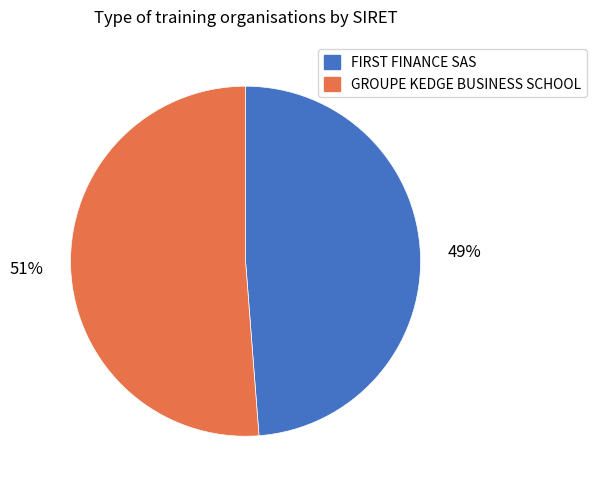

The GROUPE KEDGE BUSINESS SCHOOL slice represents 51% of the pie. True or false?

True